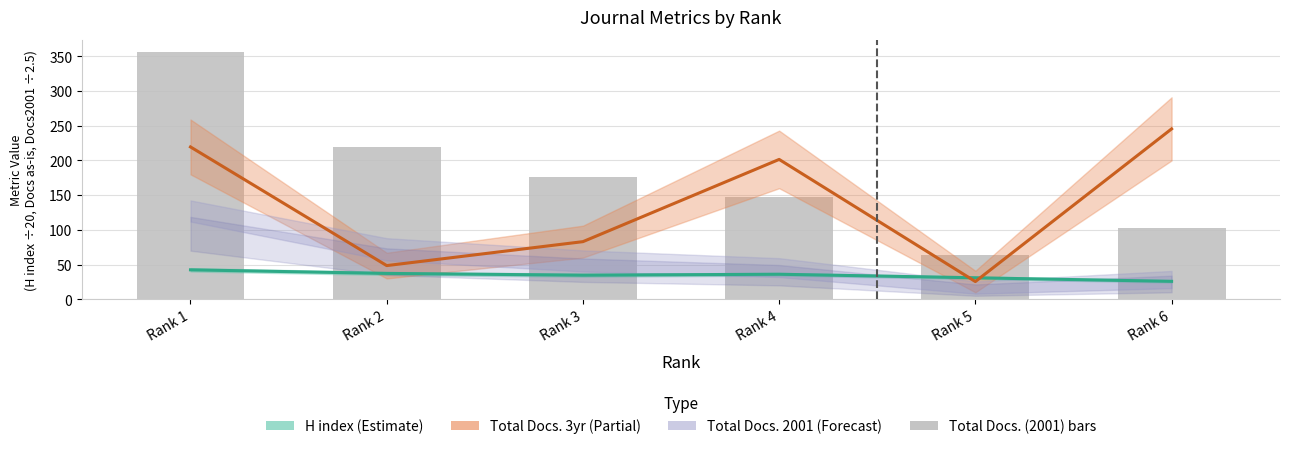

At which label does Total Docs. (3yr) (mid) first exceed 201?

Rank 1